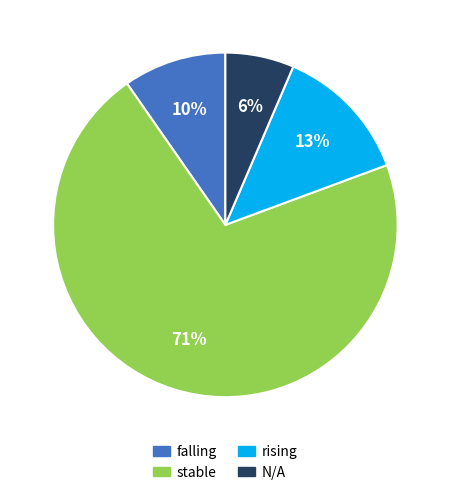

How many slices are in this pie chart?

4